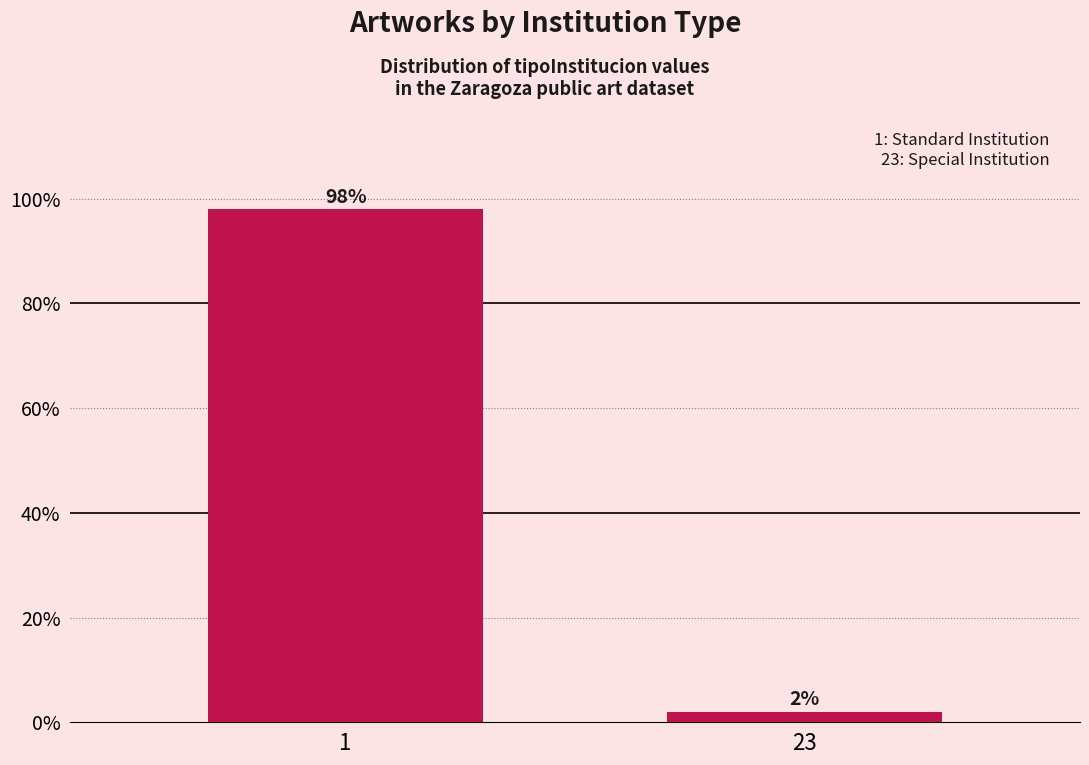

Reading left to right, what are all the values shown in this chart?

98	2